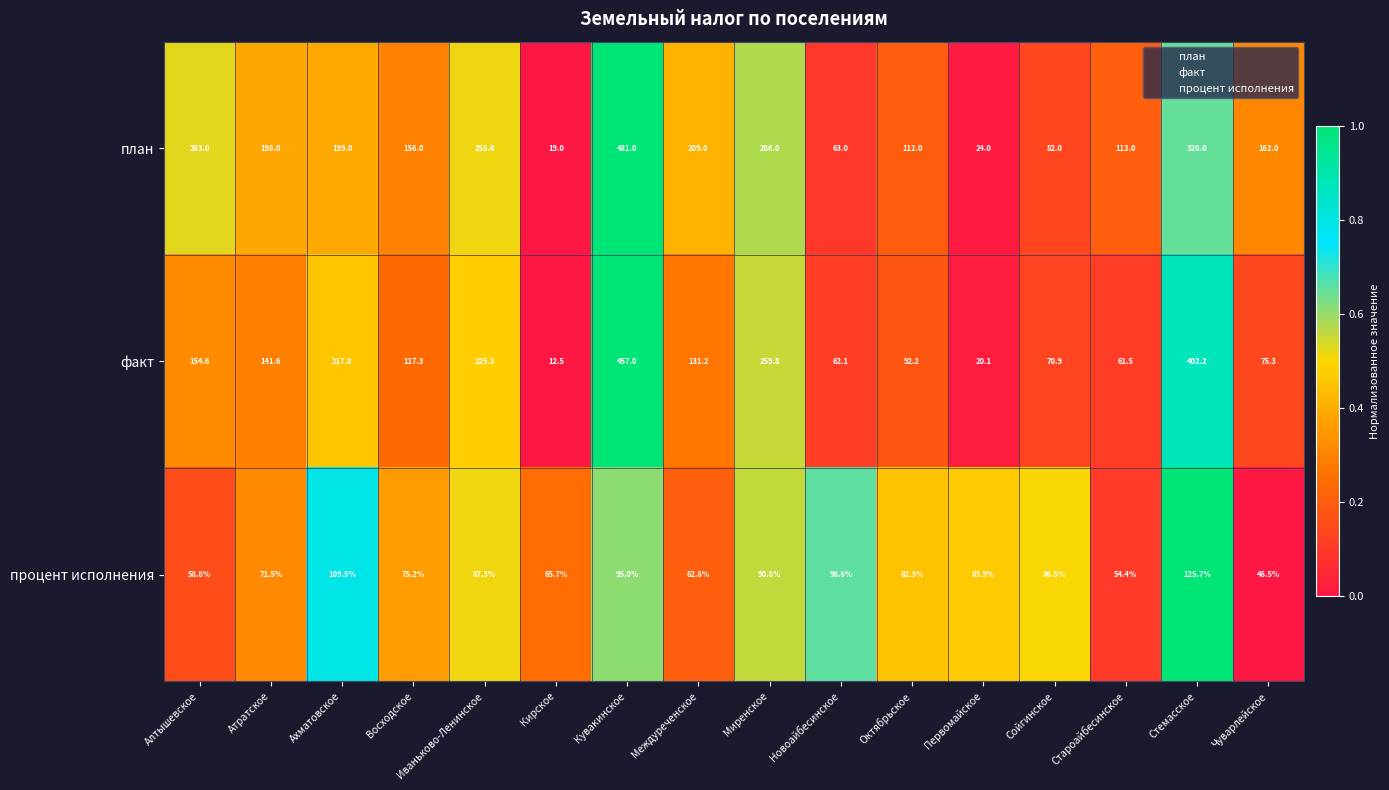

Between Междуреченское and Чуварлейское, which series saw the biggest shift?

факт